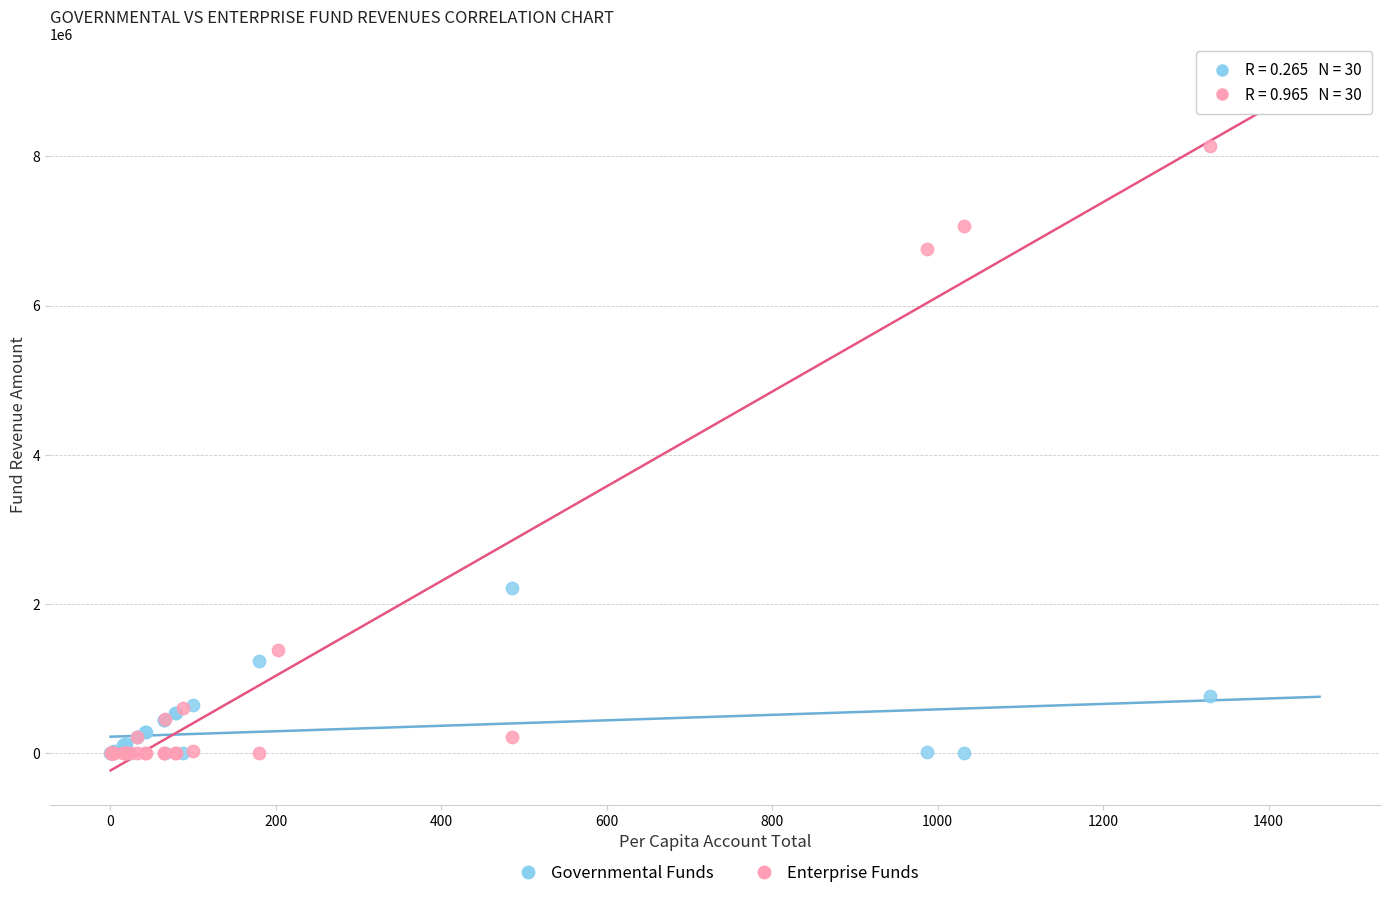

Which series has the widest spread of Y values?

Enterprise Funds